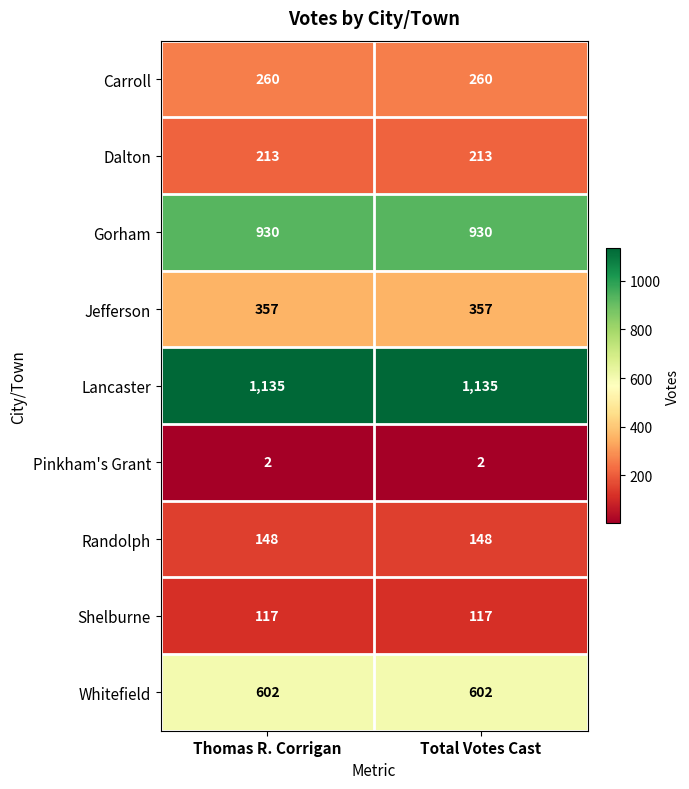

What is the difference between the highest and lowest values at Thomas R. Corrigan?

1133